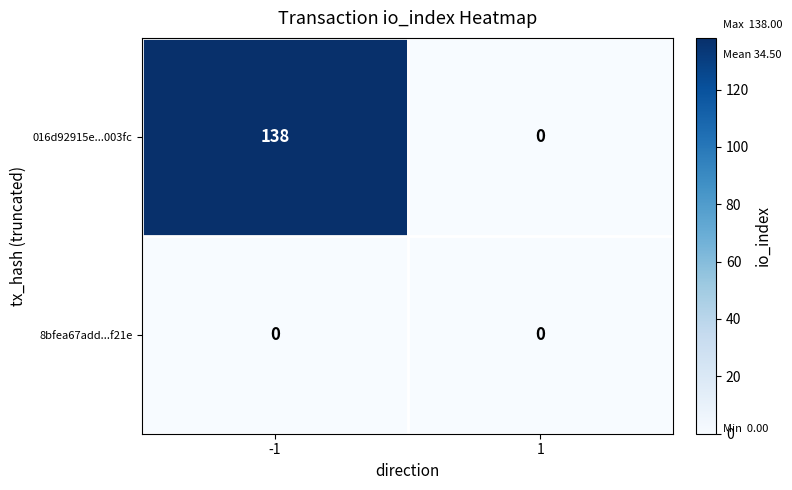

Reading right to left, what are all the values shown in this chart?

016d92915e...003fc: 0	138
8bfea67add...f21e: 0	0